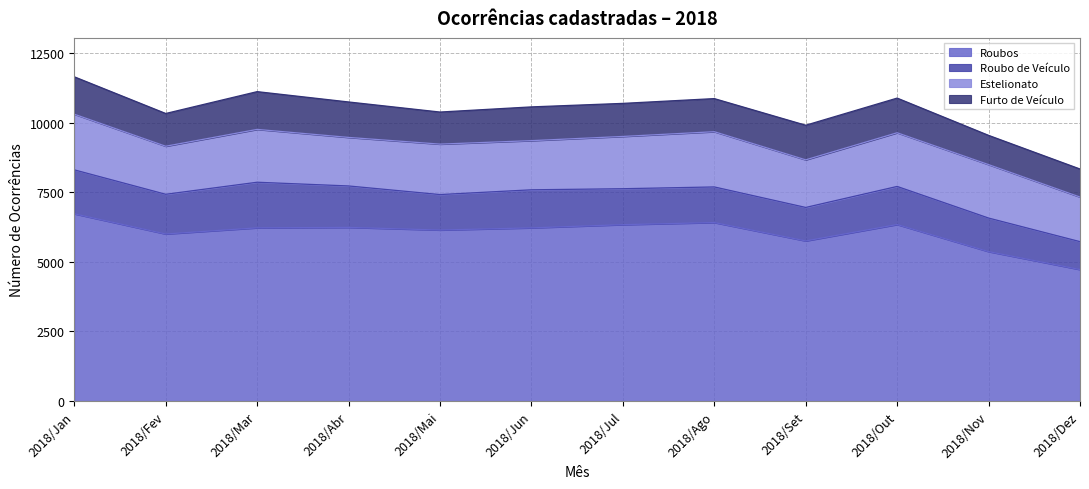

What position from the left is 2018/Nov?

11